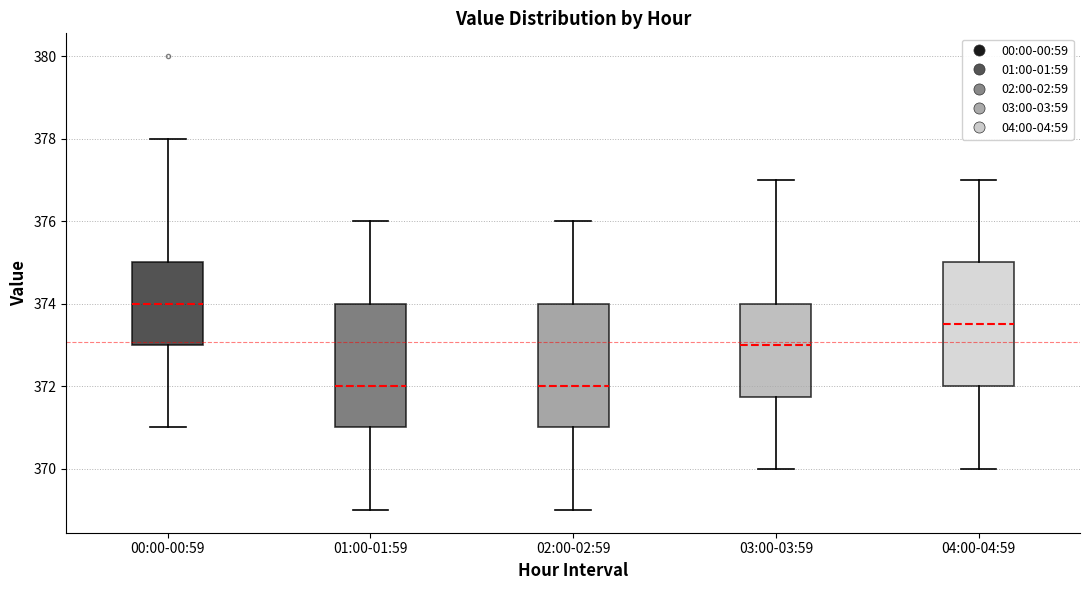

Reading left to right, transcribe this box plot: for each box, give where its median line is, the range the box spans, and where its two whiskers end, as read against the y-axis. The values are not printed on the chart, so give them approximately, as read against the axis.

00:00-00:59: median 374.0, box 373.0 to 375.0, whiskers 371.0 to 378.0
01:00-01:59: median 372.0, box 371.0 to 374.0, whiskers 369.0 to 376.0
02:00-02:59: median 372.0, box 371.0 to 374.0, whiskers 369.0 to 376.0
03:00-03:59: median 373.0, box 371.8 to 374.0, whiskers 370.0 to 377.0
04:00-04:59: median 373.6, box 372.0 to 375.0, whiskers 370.0 to 377.0